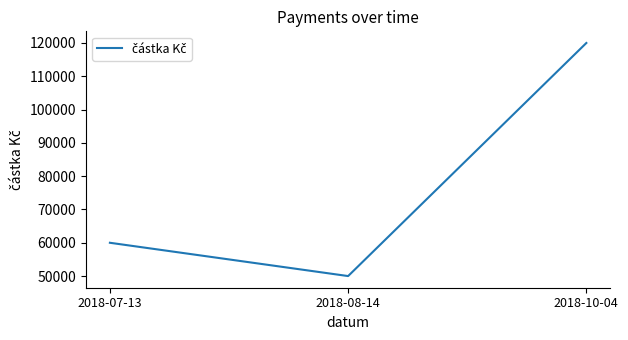

The value at 2018-10-04 is 120000. True or false?

True